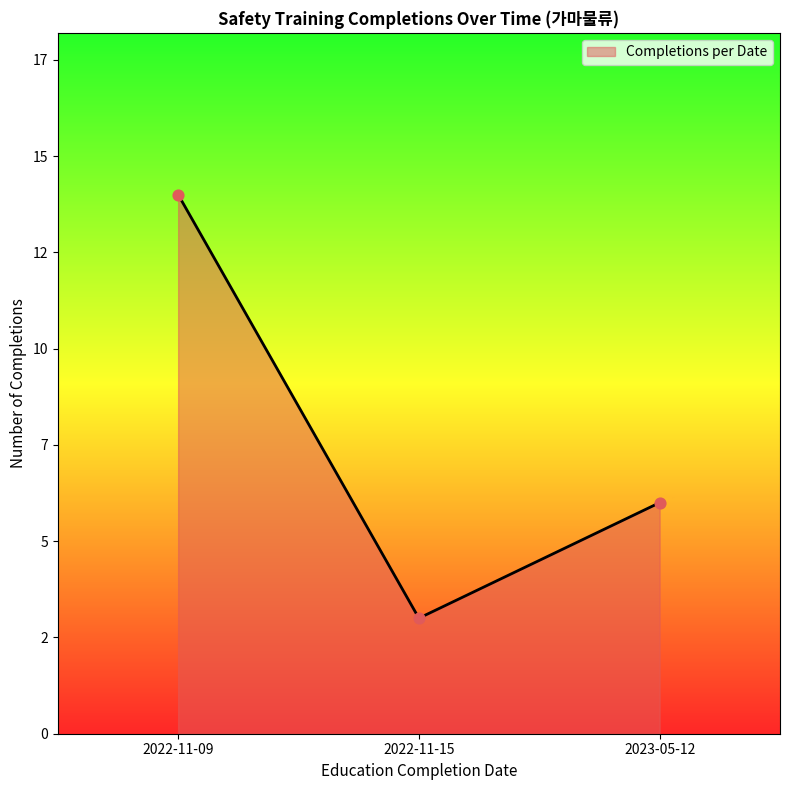

What is the ratio of the value at 2022-11-15 to the value at 2022-11-09?

0.2